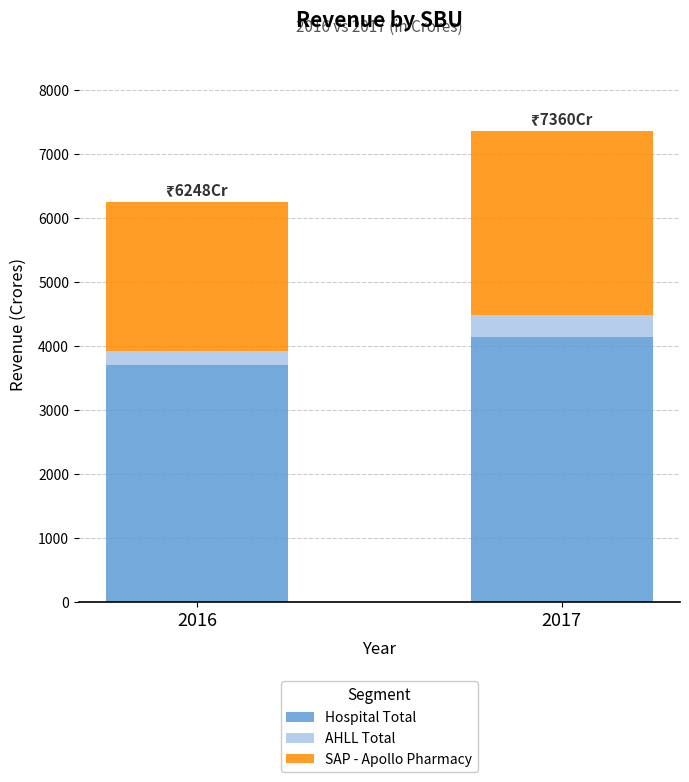

Does the chart contain stacked bars?

Yes